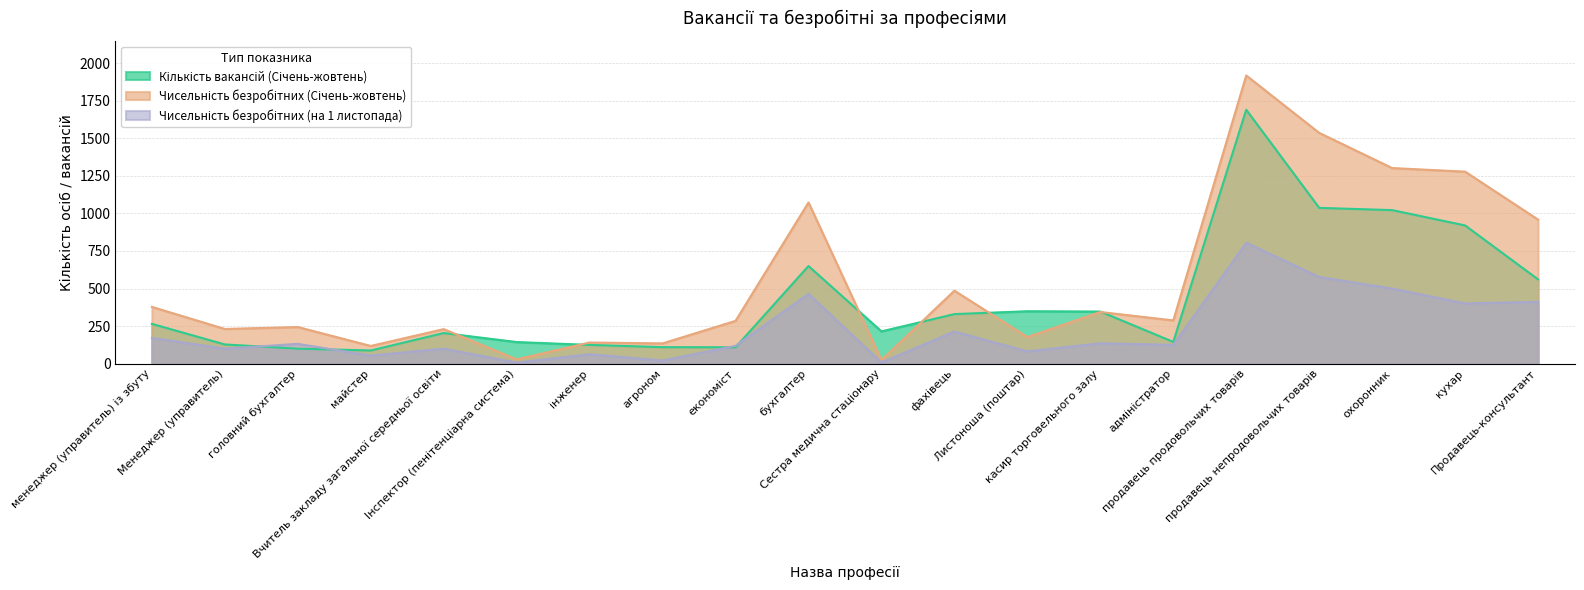

What is the sum of all Кількість вакансій (Січень-жовтень) values?

8539